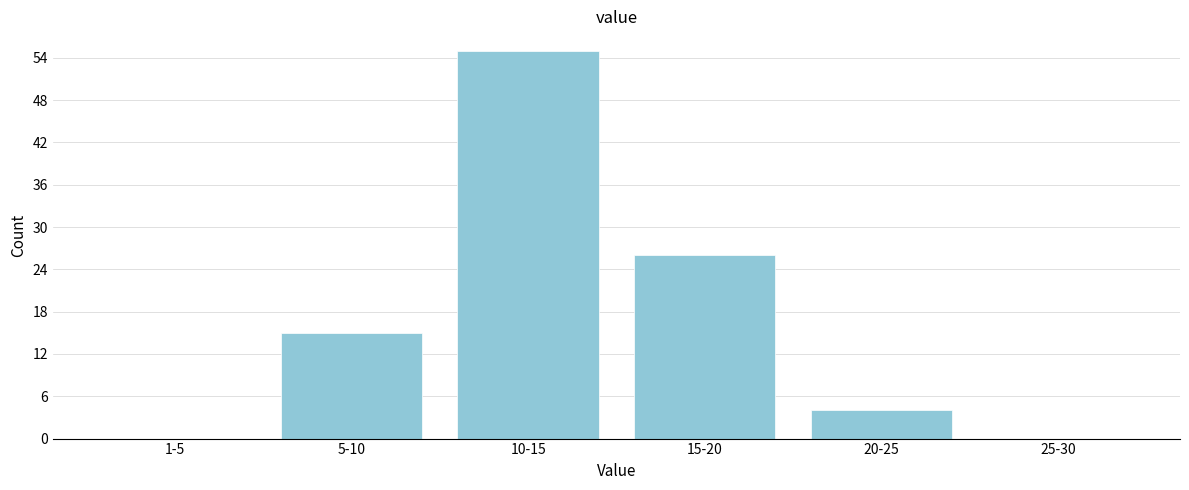

Reading left to right, extract all data points from this chart.

1-5=0	5-10=15	10-15=55	15-20=26	20-25=4	25-30=0